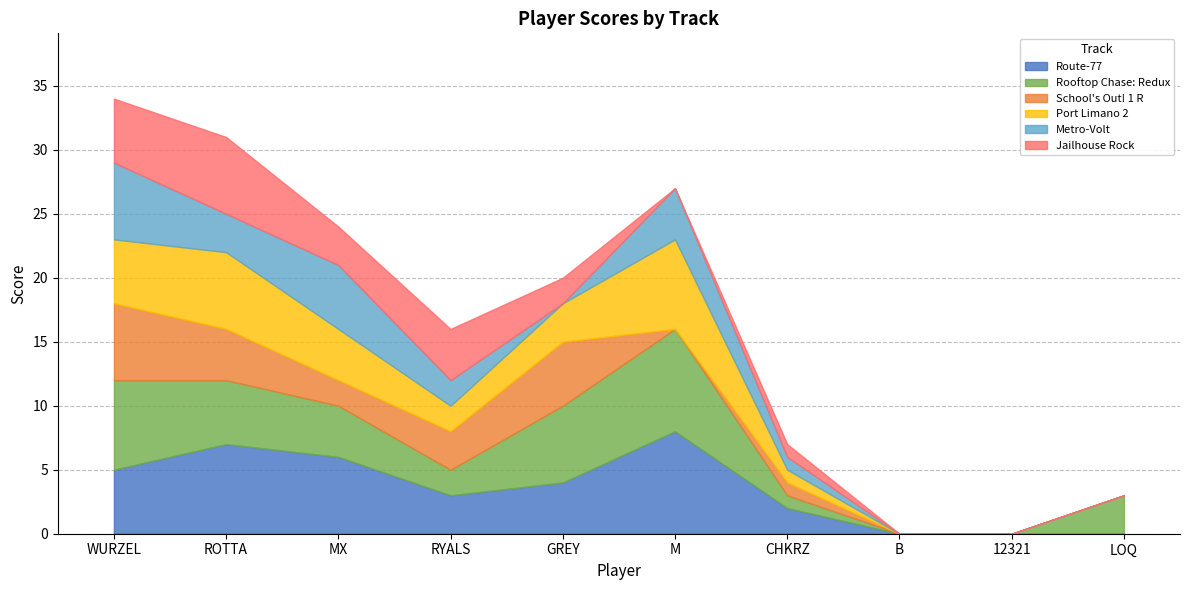

How many data points in Port Limano 2 are above 3?

4